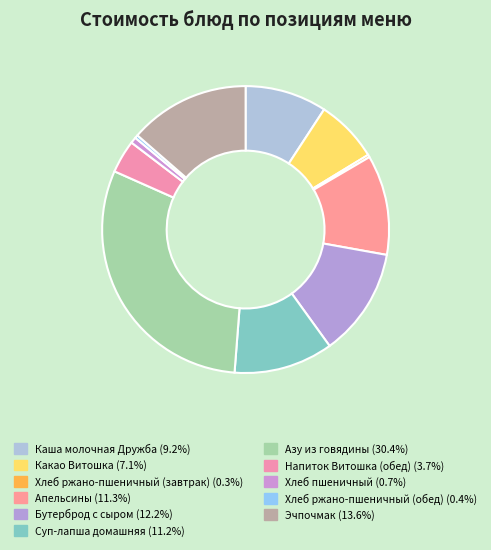

Count the number of slices in the pie.

11